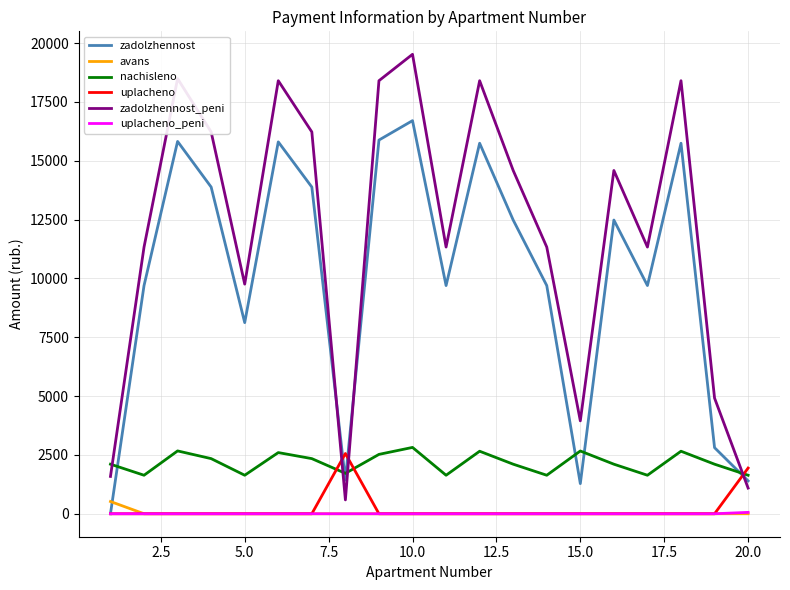

Count the number of data series in this chart.

6